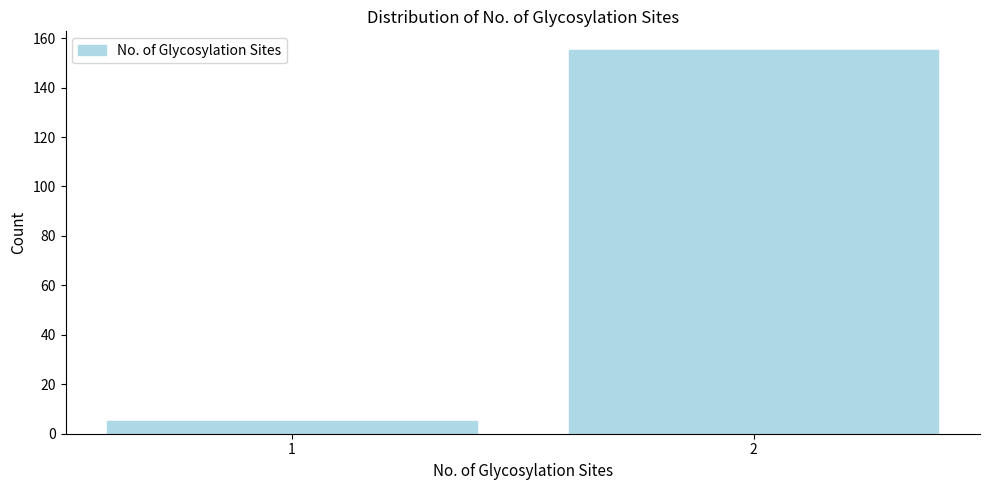

Reading left to right, extract all data points from this chart.

1=5	2=155